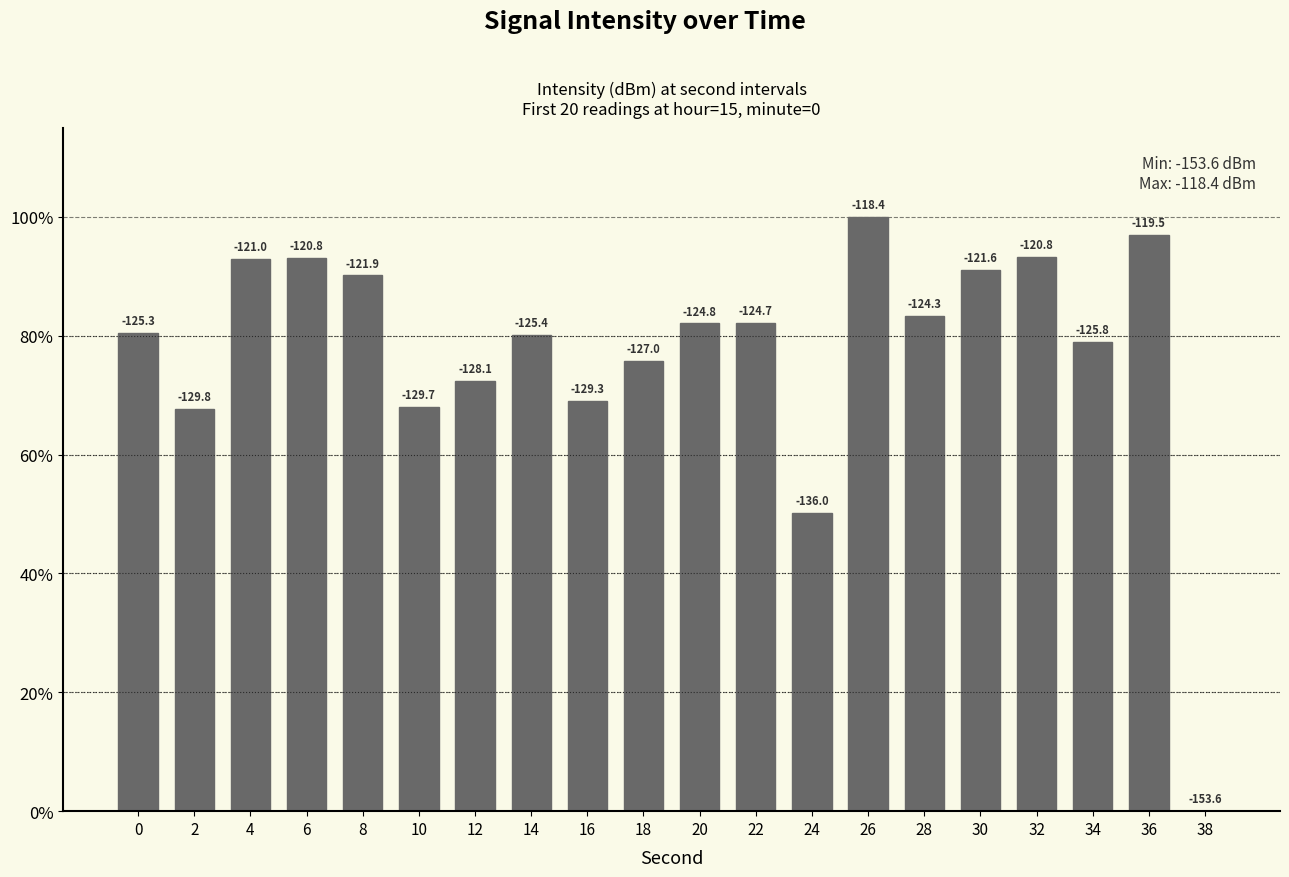

What is the sum of the values at 34 and 32?

172.2